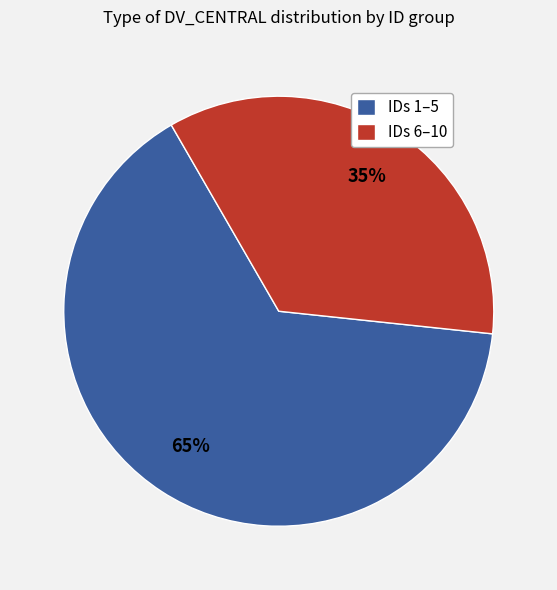

What is the ratio of the value at IDs 6–10 to the value at IDs 1–5?

0.5